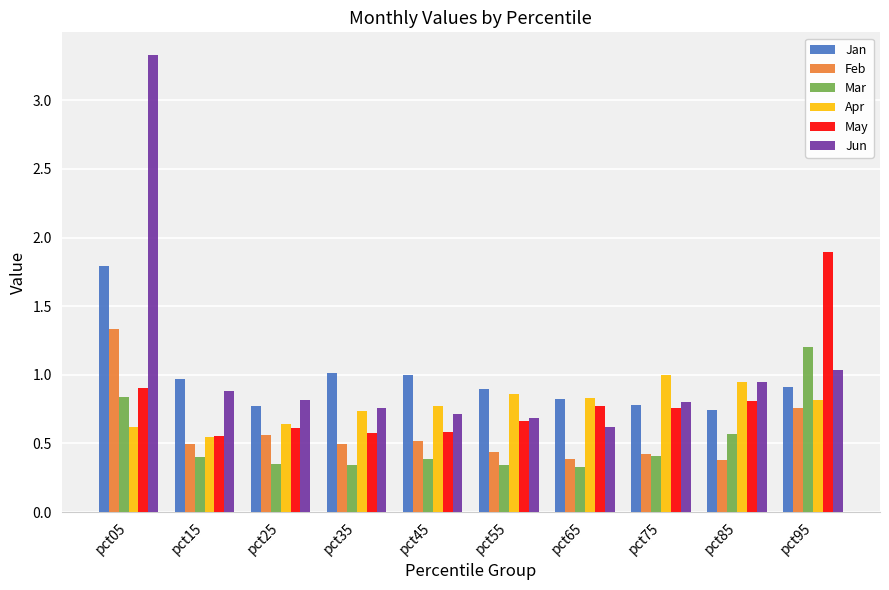

What is the sum of the Jan values at pct05 and pct45?

2.8